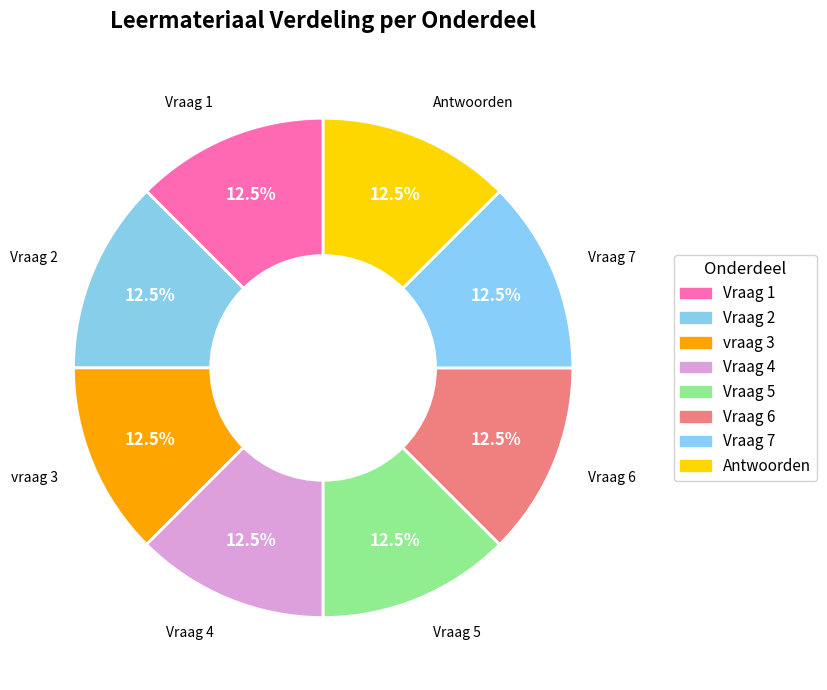

Count the number of slices in the pie.

8